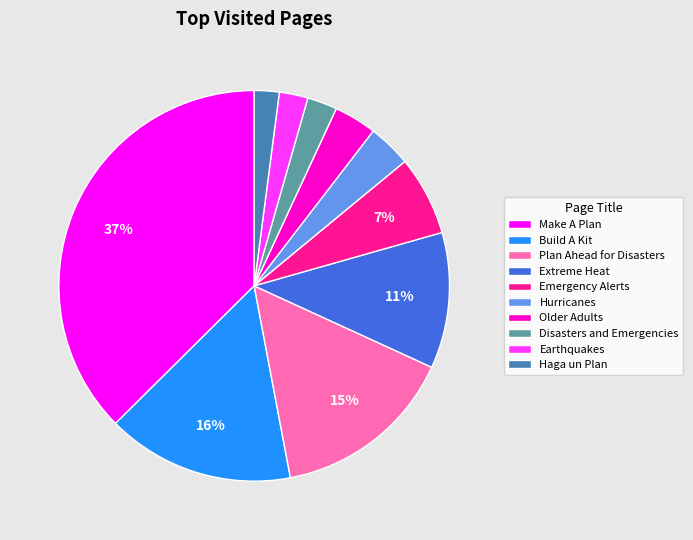

Between Build A Kit and Disasters and Emergencies, which is larger?

Build A Kit